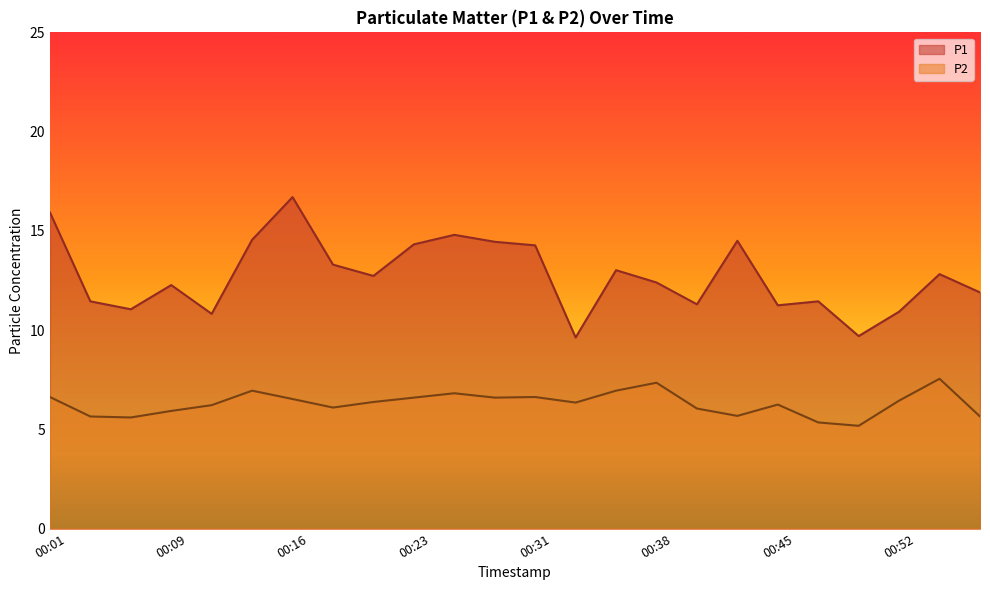

Which series has the largest total across all categories?

P1